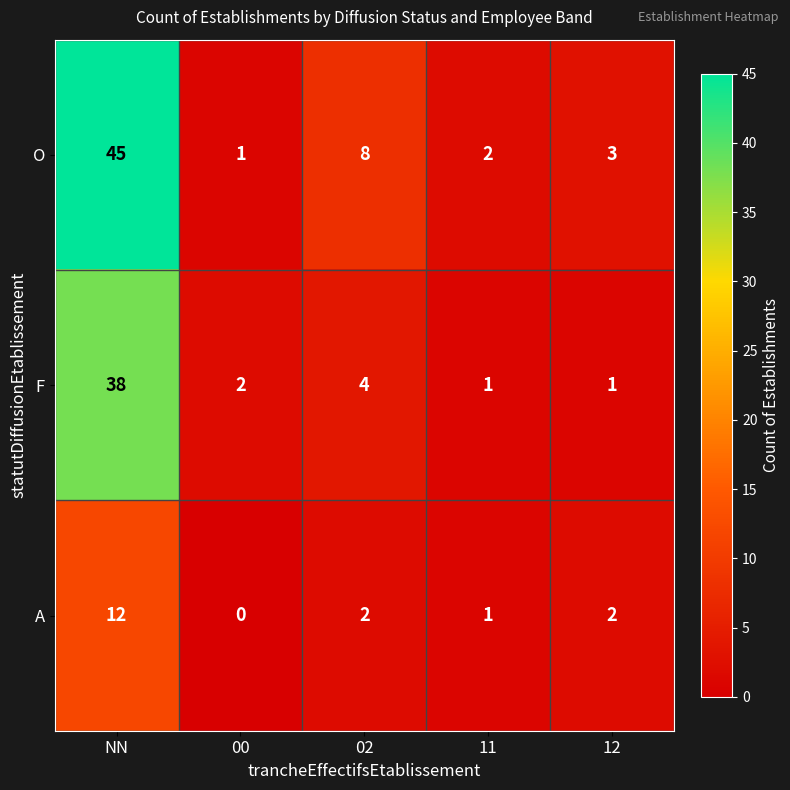

The A series shows 4 at 00. True or false?

False